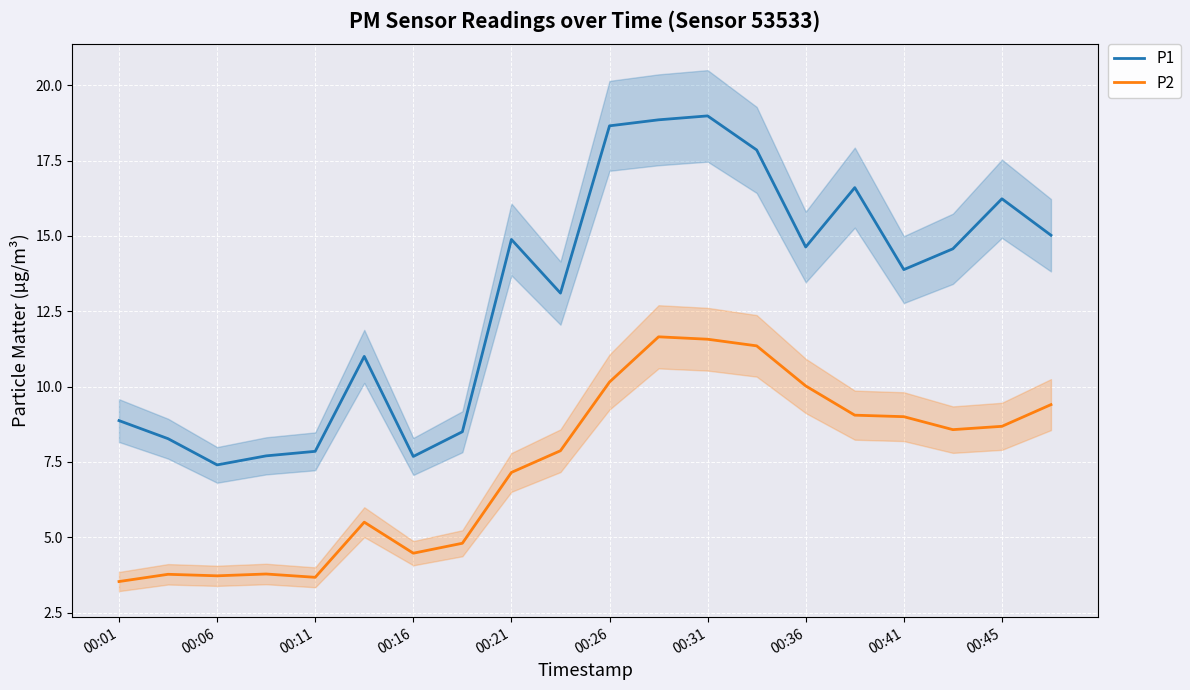

True or false: P1 and P2 cross at least once.

False